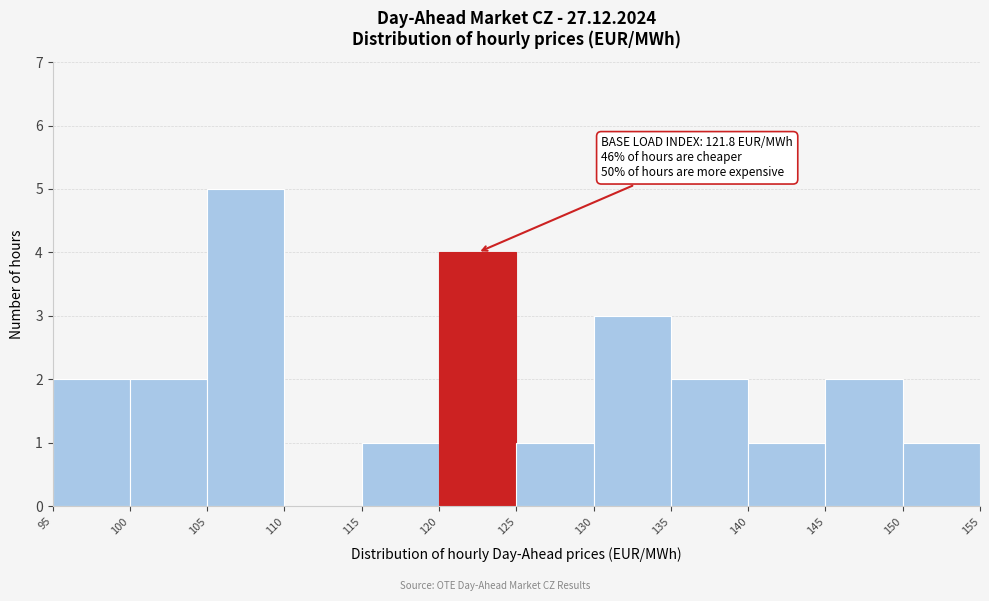

Over which range of the x-axis is the bar tallest?

105 to 110